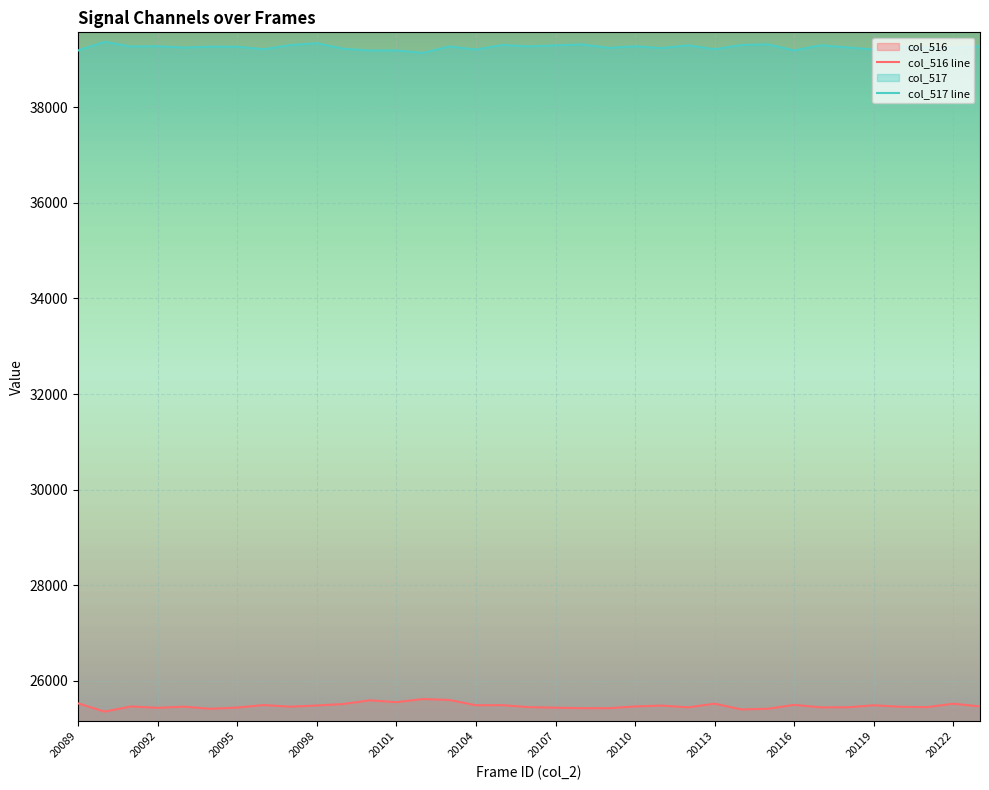

Reading left to right, extract all data points from this chart.

col_516 line: 25523	25350	25458	25429	25453	25409	25435	25487	25453	25478	25509	25586	25548	25613	25593	25483	25485	25443	25432	25422	25421	25458	25476	25439	25516	25396	25409	25491	25439	25440	25482	25451	25443	25516	25458
col_517 line: 39192	39373	39275	39281	39253	39272	39271	39218	39305	39345	39229	39191	39194	39141	39276	39212	39307	39279	39300	39319	39247	39280	39242	39301	39218	39307	39321	39194	39301	39256	39212	39270	39249	39247	39280